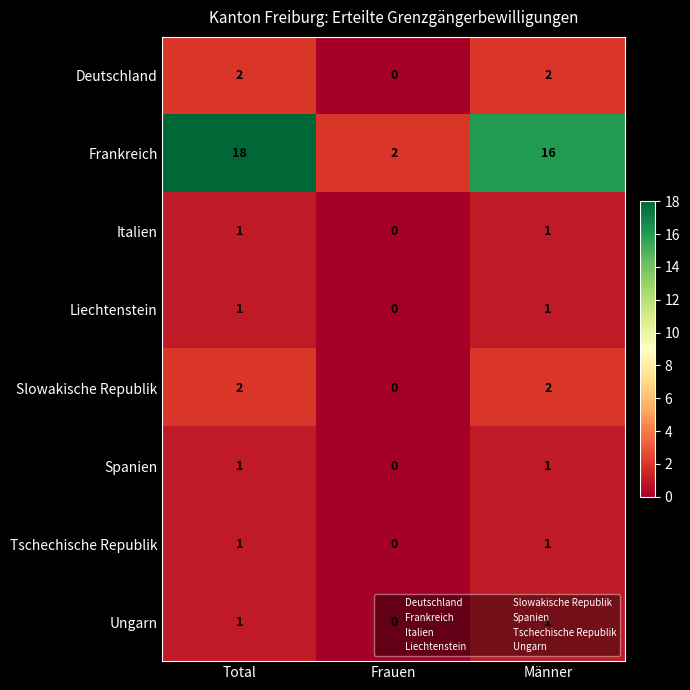

Is it true that Tschechische Republik equals 1 at Männer?

True